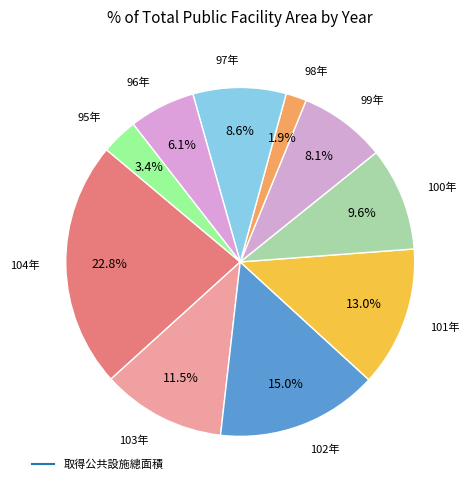

Is there a majority slice in this chart?

No